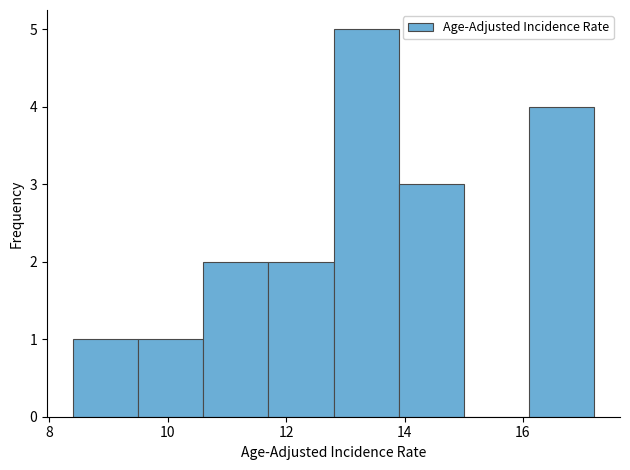

Reading left to right, transcribe this chart: for each bar, give the range it covers on the x-axis and its height. Neither the bar edges nor the heights are printed on the chart, so give them approximately, as read against the axes.

8.4 to 9.5: 1
9.5 to 10.6: 1
10.6 to 11.7: 2
11.7 to 12.8: 2
12.8 to 13.9: 5
13.9 to 15.0: 3
15.0 to 16.1: 0
16.1 to 17.2: 4